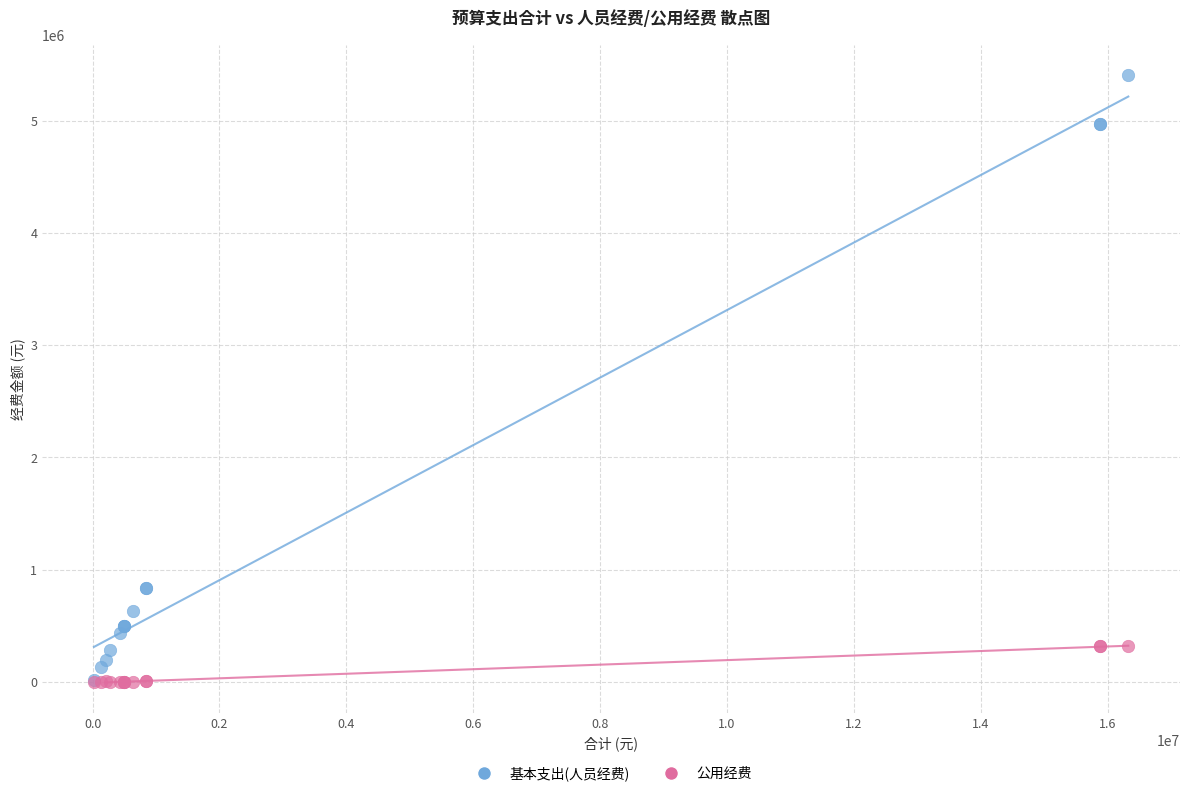

What are all the series names shown in the legend?

基本支出(人员经费), 公用经费